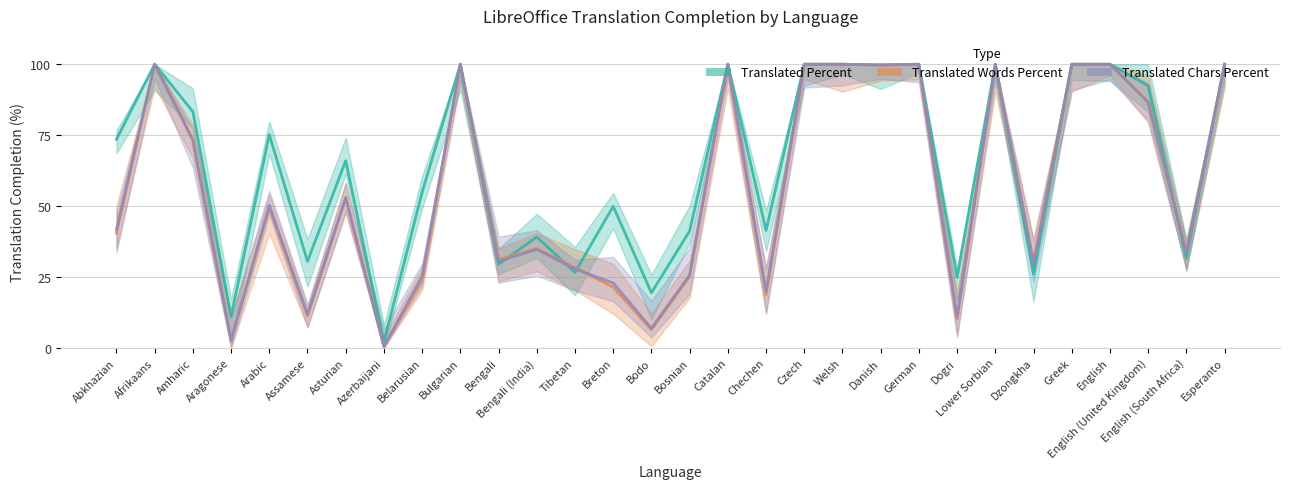

What is the total value across all series at Azerbaijani?

2.9